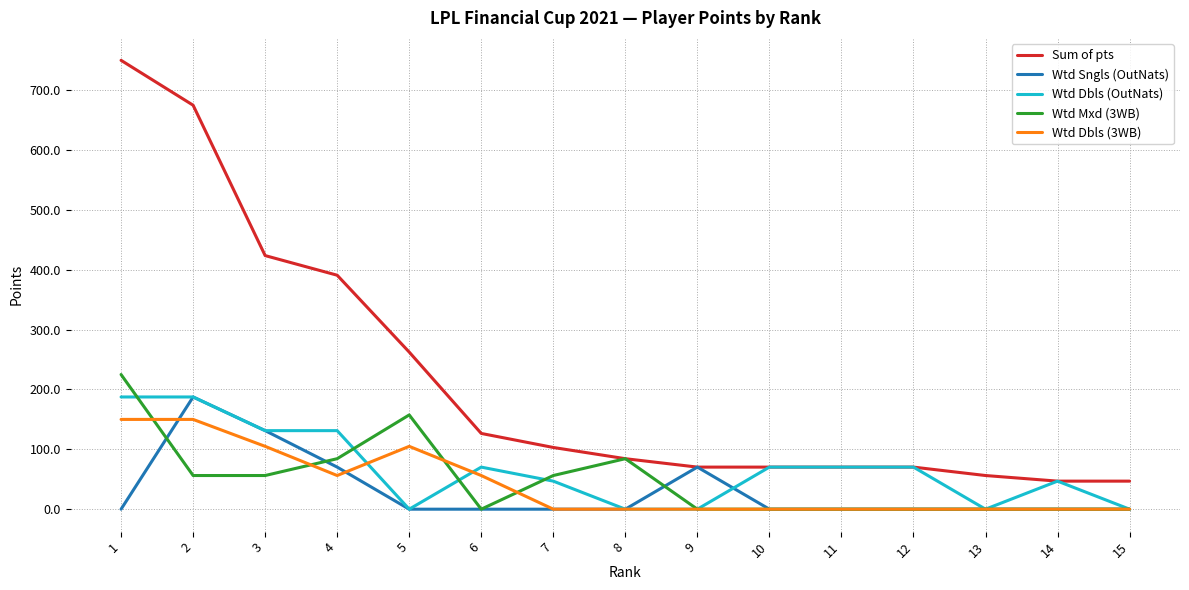

Which series changed the most between 8 and 15?

Wtd Mxd (3WB)